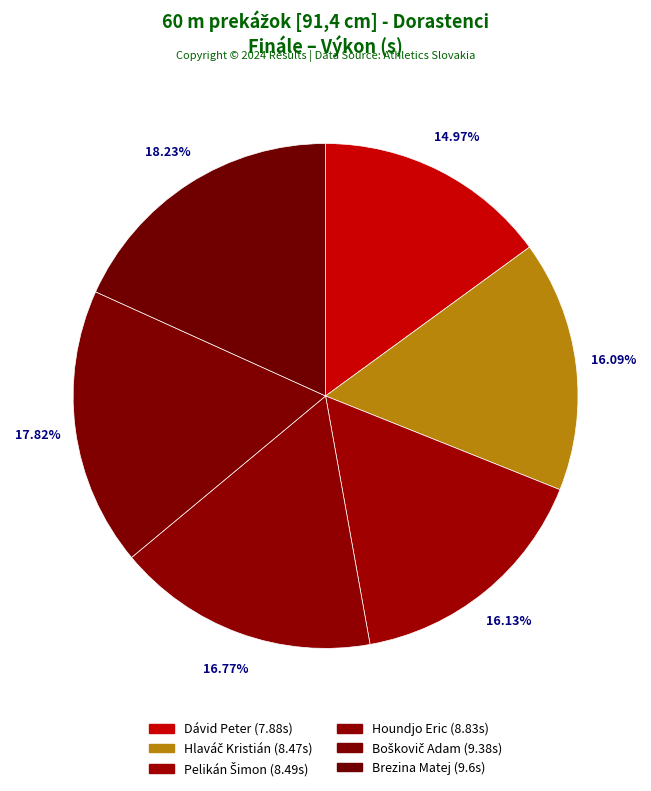

Which category has the smallest portion of the pie?

Dávid Peter